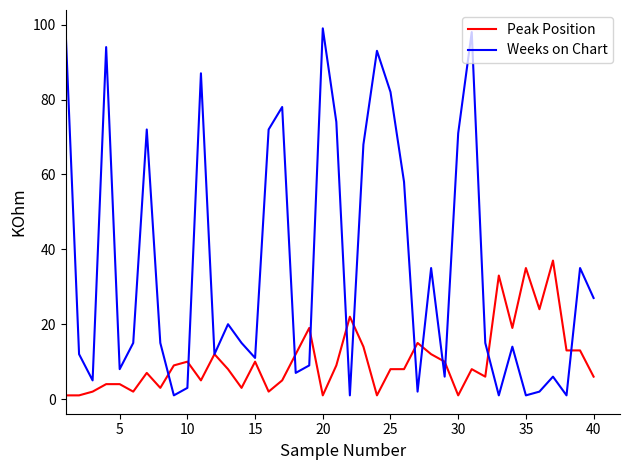

At how many categories does at least one series exceed 81?

7